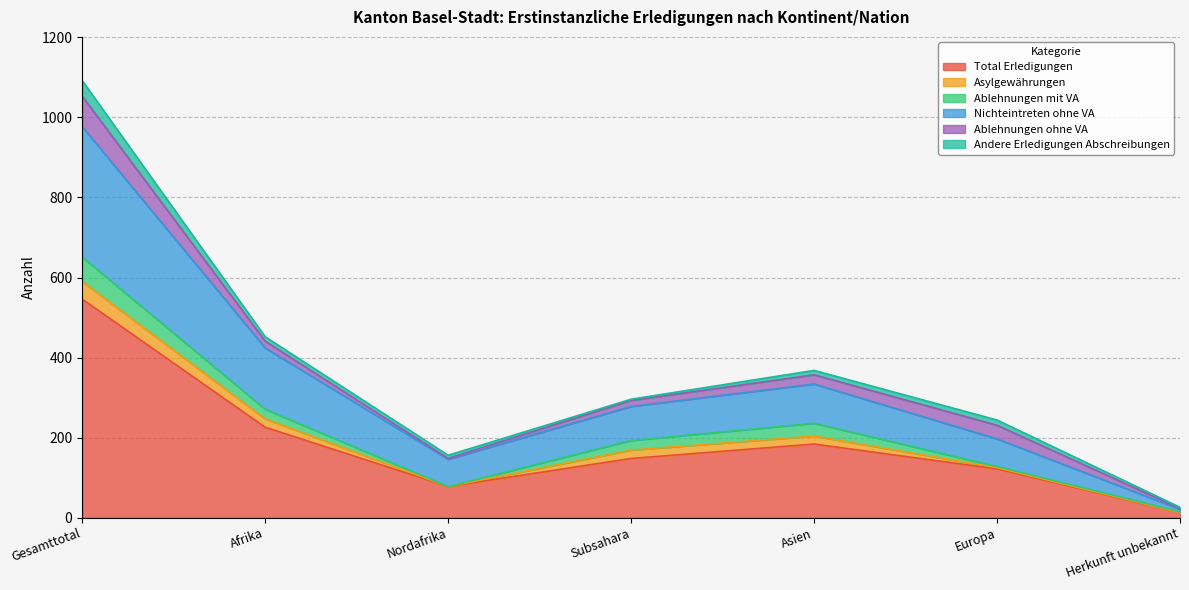

How many intersections are there between Andere Erledigungen Abschreibungen and Ablehnungen mit VA?

3